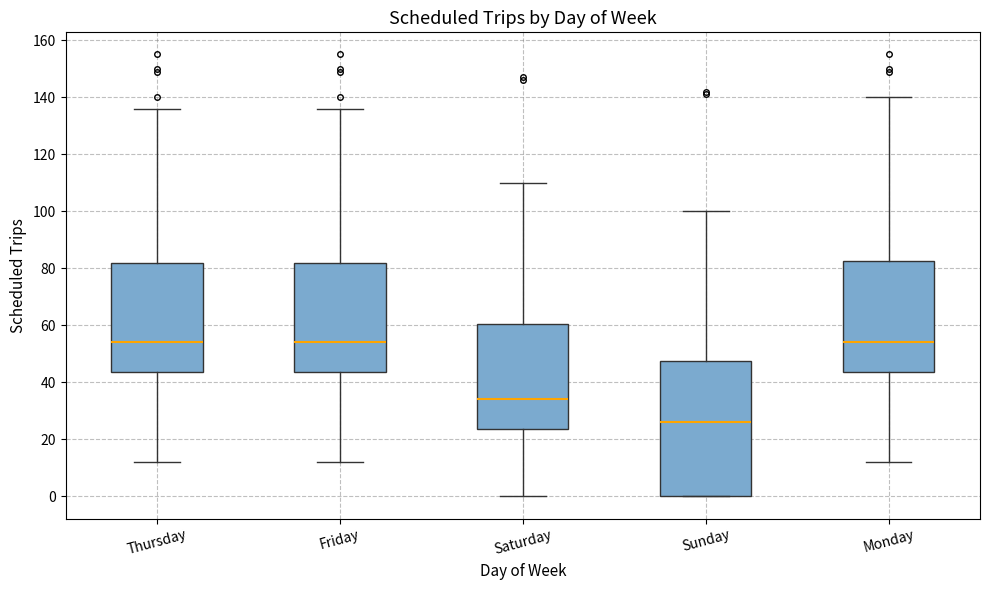

Reading left to right, transcribe this box plot: for each box, give where its median line is, the range the box spans, and where its two whiskers end, as read against the y-axis. The values are not printed on the chart, so give them approximately, as read against the axis.

Thursday: median 54, box 44 to 82, whiskers 12 to 136
Friday: median 54, box 44 to 82, whiskers 12 to 136
Saturday: median 34, box 24 to 60, whiskers 0 to 110
Sunday: median 26, box 0 to 48, whiskers 0 to 100
Monday: median 54, box 44 to 82, whiskers 12 to 140